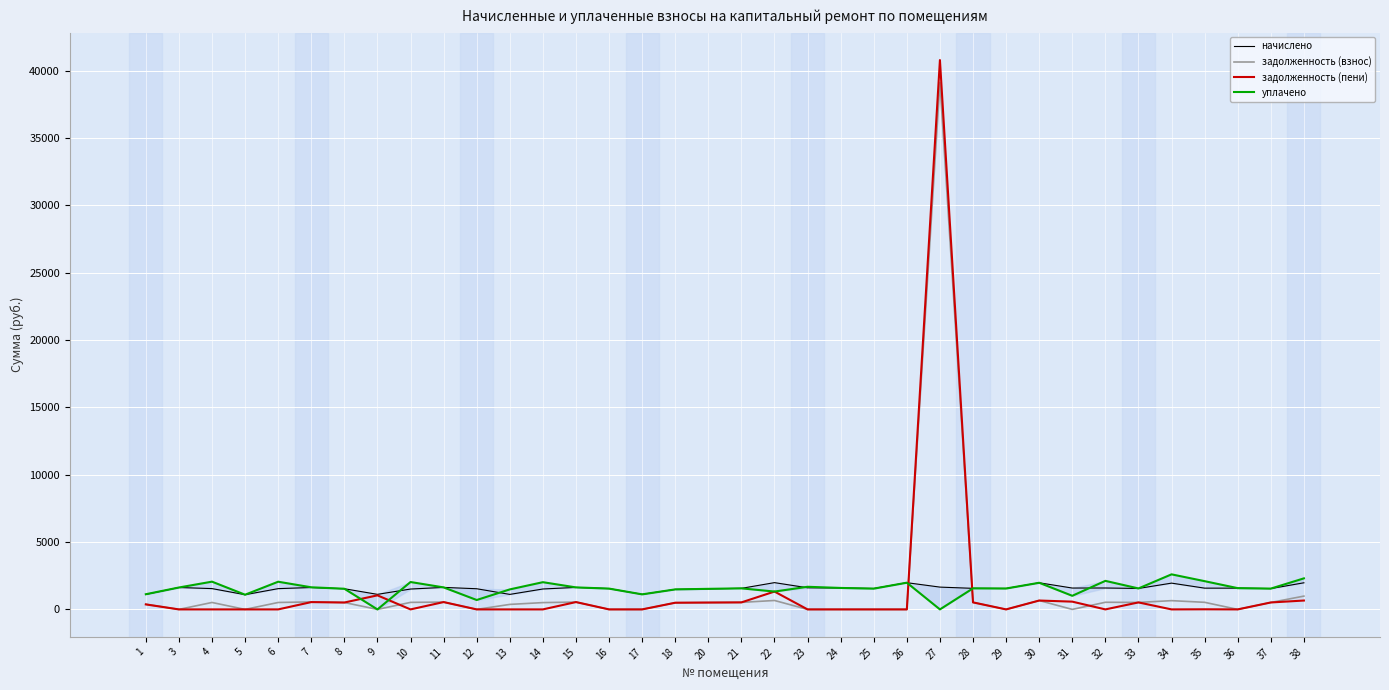

Which category has the lowest value in the начислено series?

5